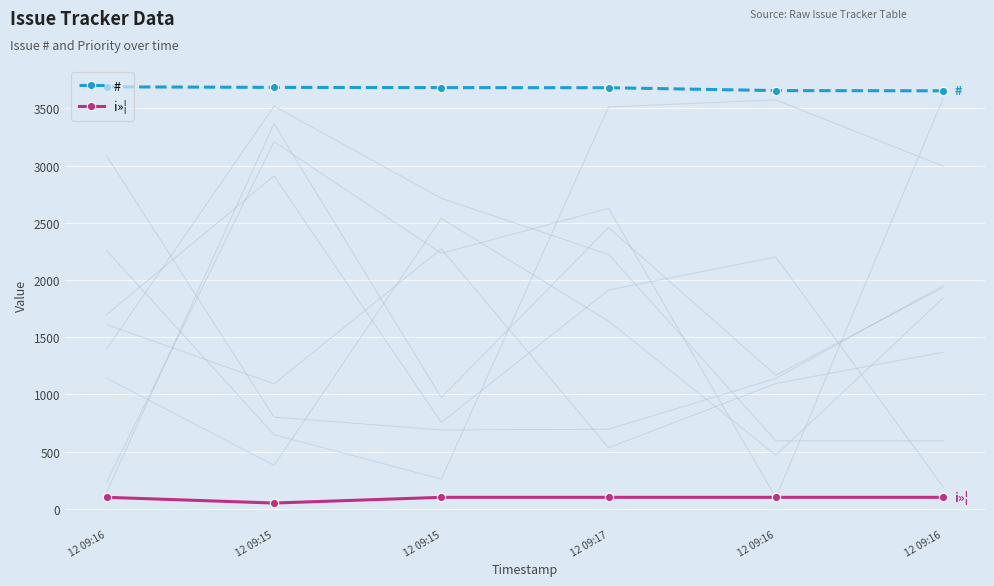

Reading left to right, transcribe all the data shown in this chart.

#: 3688	3683	3681	3680	3655	3653
i»¦: 100	50	100	100	100	100